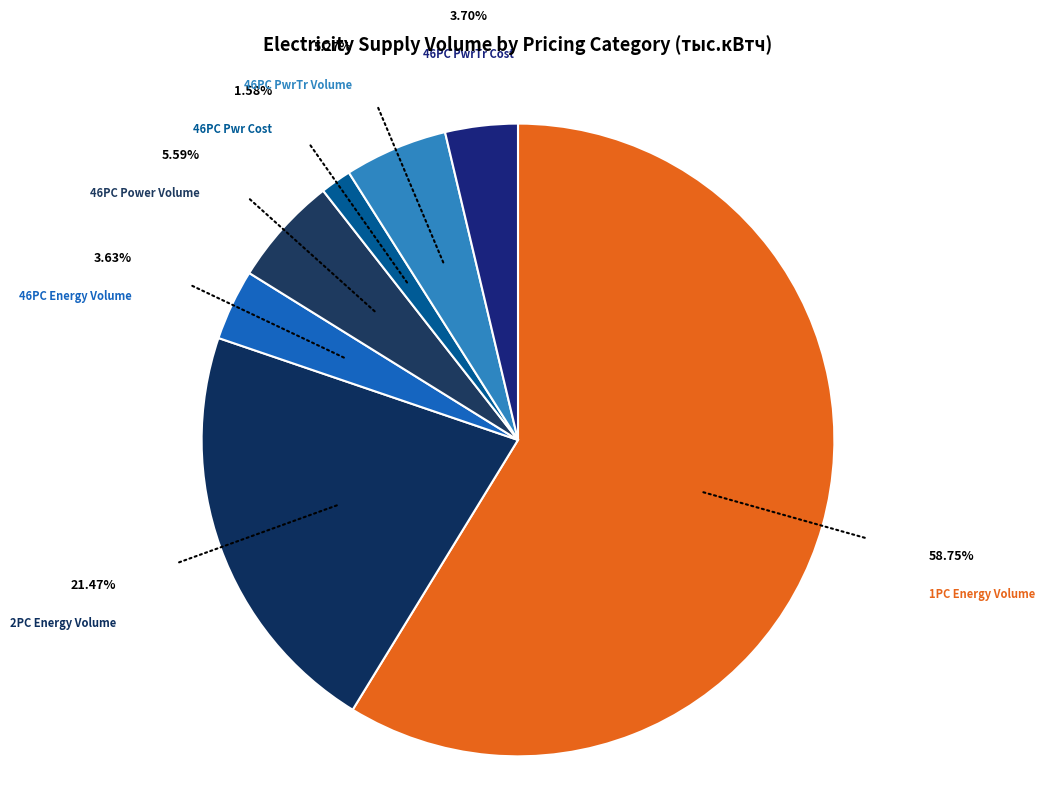

Which category has the biggest portion of the pie?

1PC Energy Volume